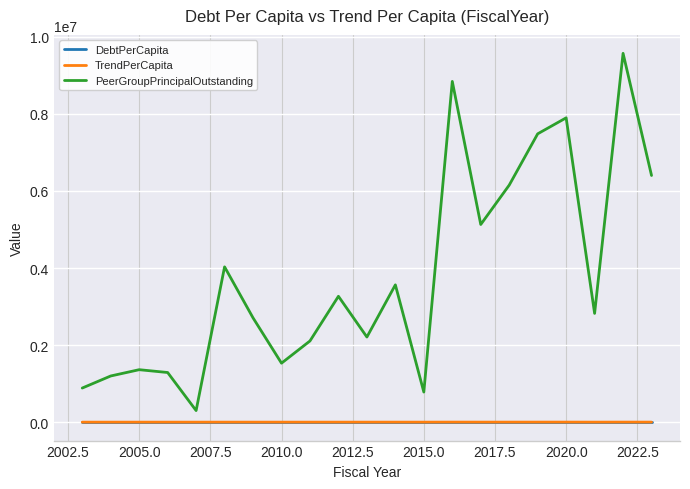

Which series has the largest range (max minus min)?

PeerGroupPrincipalOutstanding